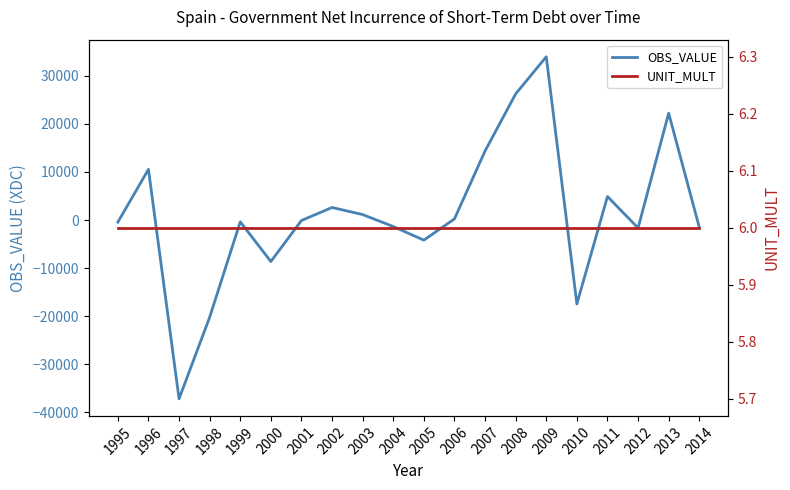

What is the lowest value of the OBS_VALUE series?

-37180